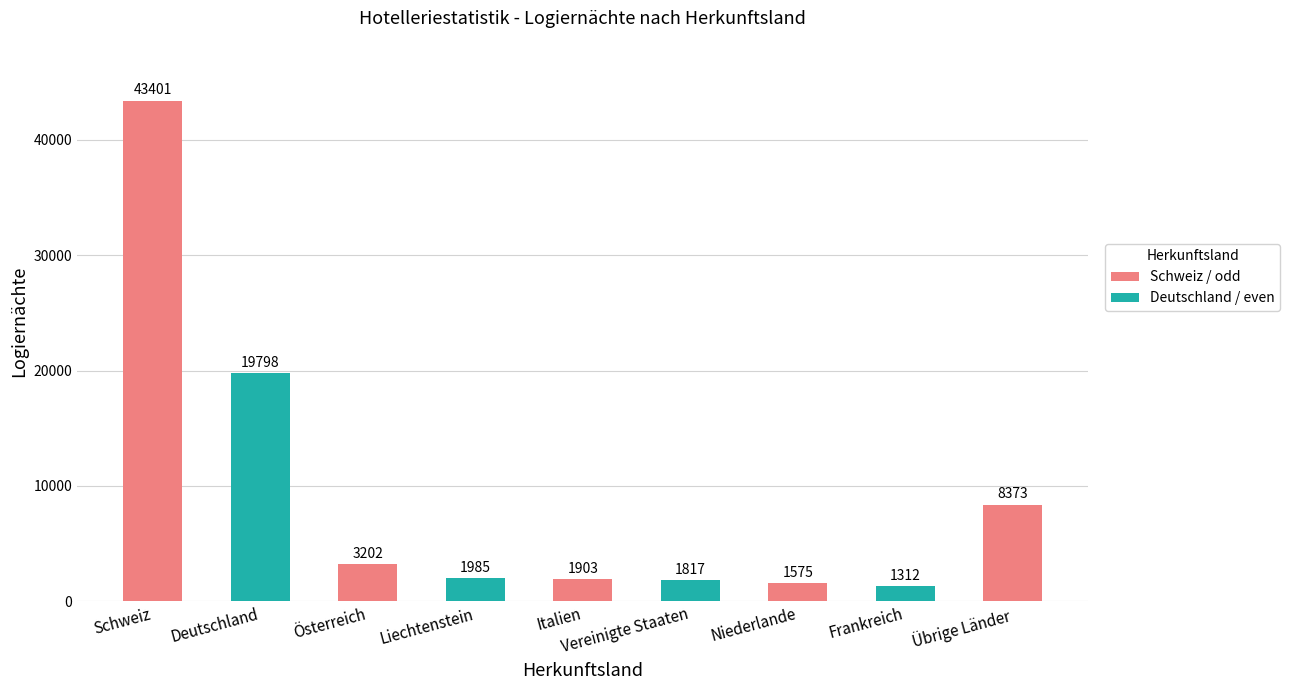

What is the value of the 2nd bar from the left?

19798